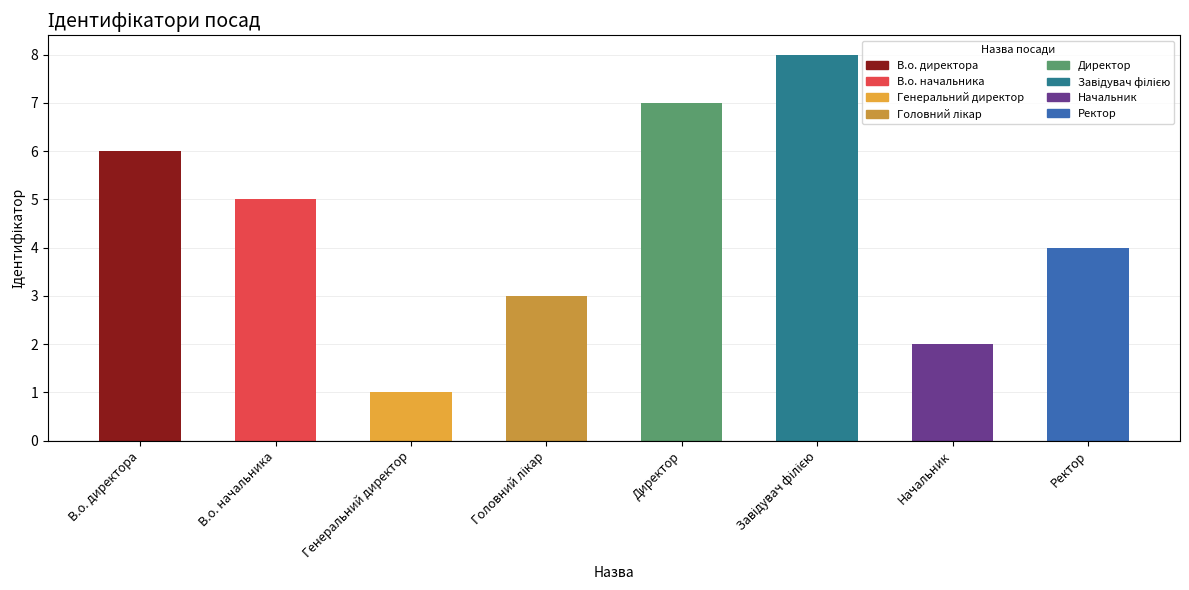

Is it true that the value at В.о. начальника is 5?

True